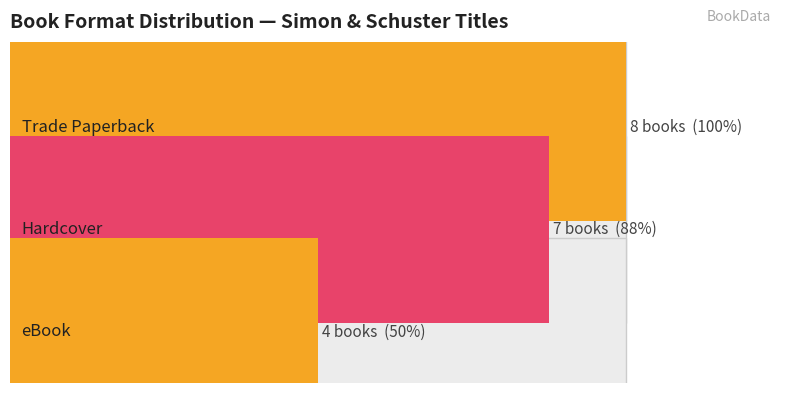

At One Fine Day, list the series in order from largest to smallest.

Trade Paperback, Hardcover, eBook